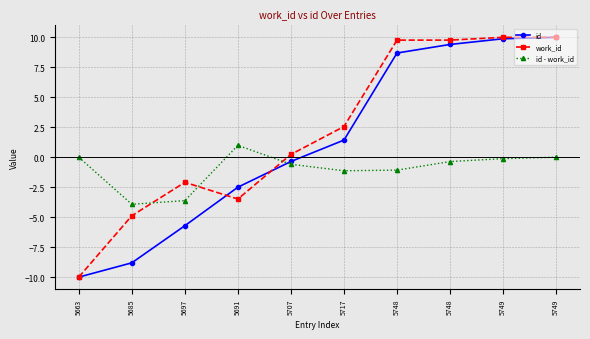

What is the maximum value for id - work_id?

1.0